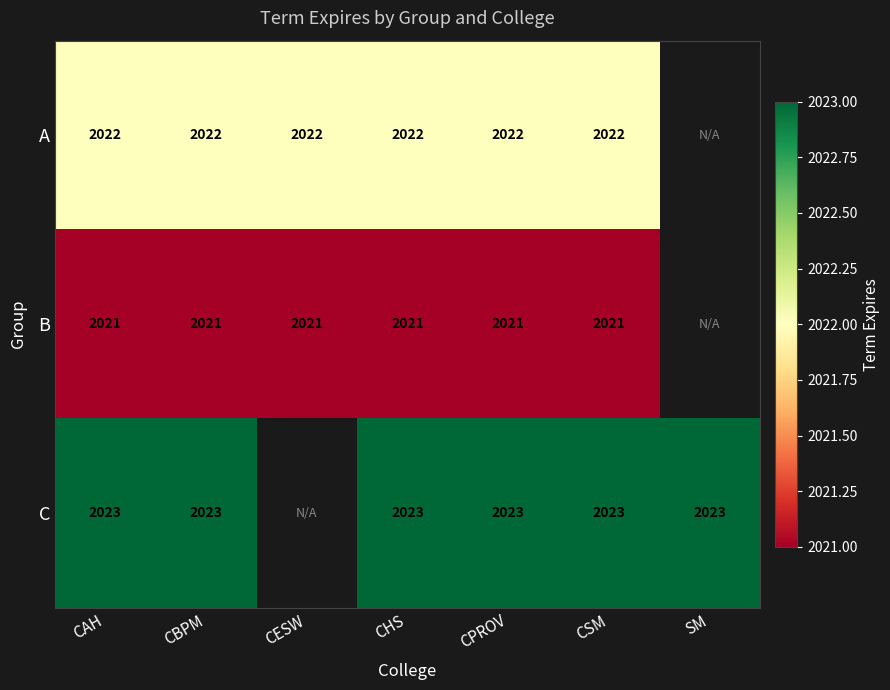

At CHS, list the series in order from largest to smallest.

C, A, B